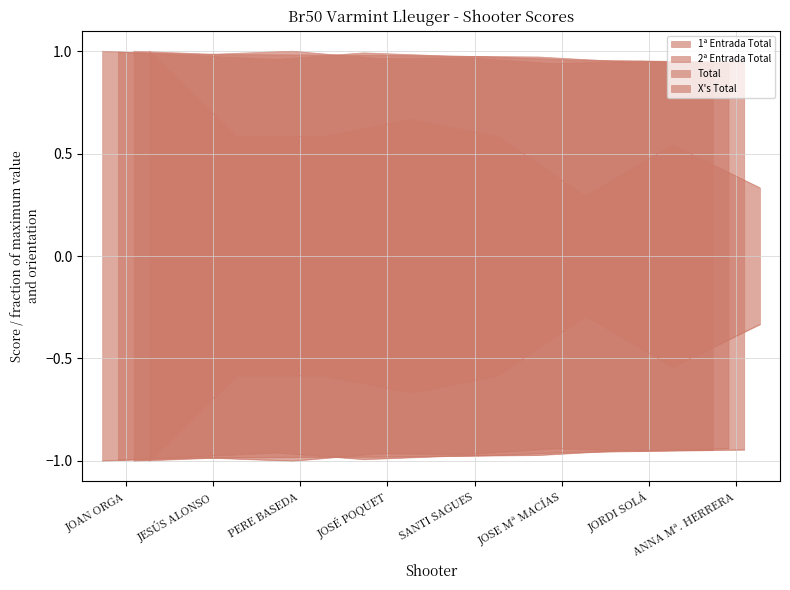

What is the maximum value shown in the chart?

1.0